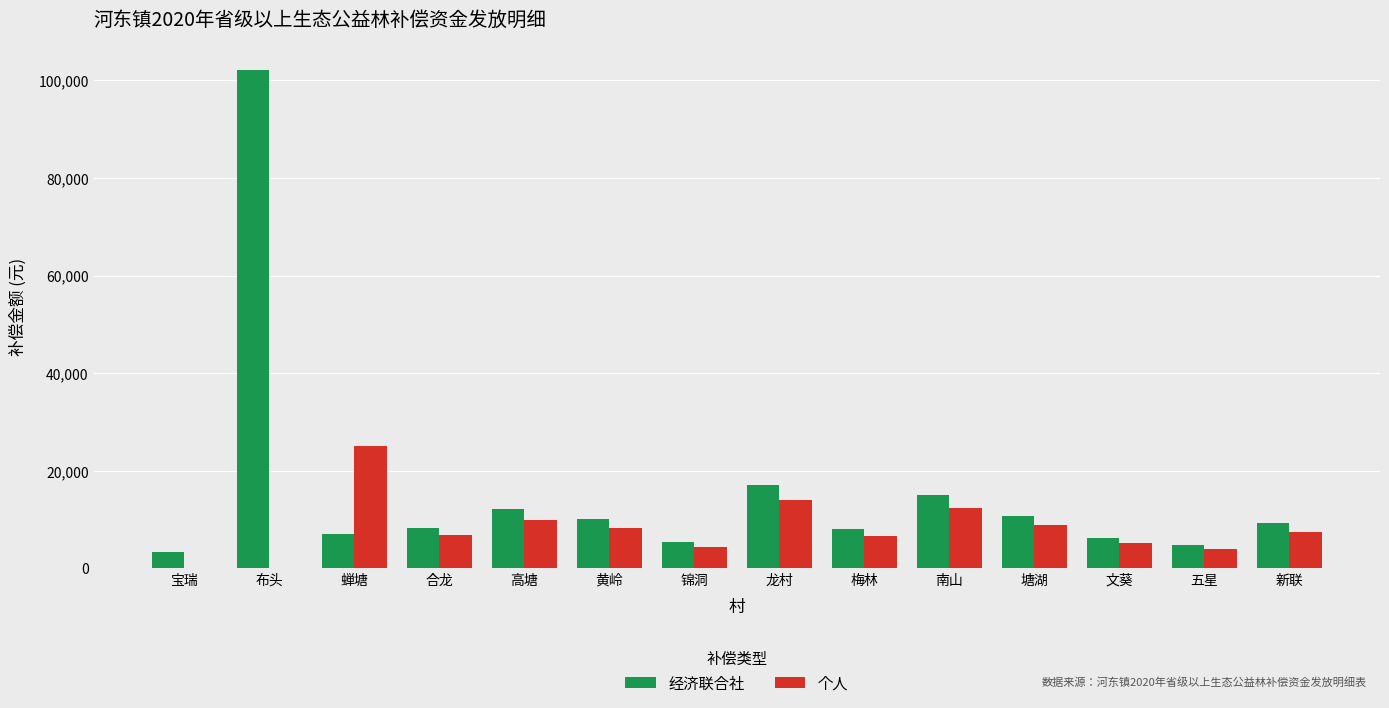

What is the maximum value shown in the chart?

102144.0